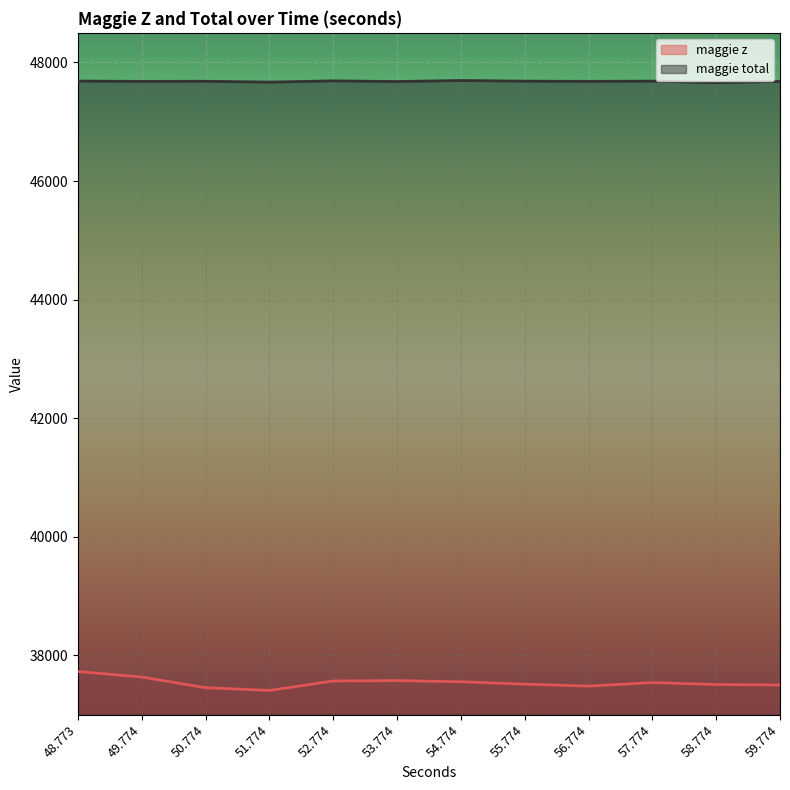

How many lines are shown in the chart?

2